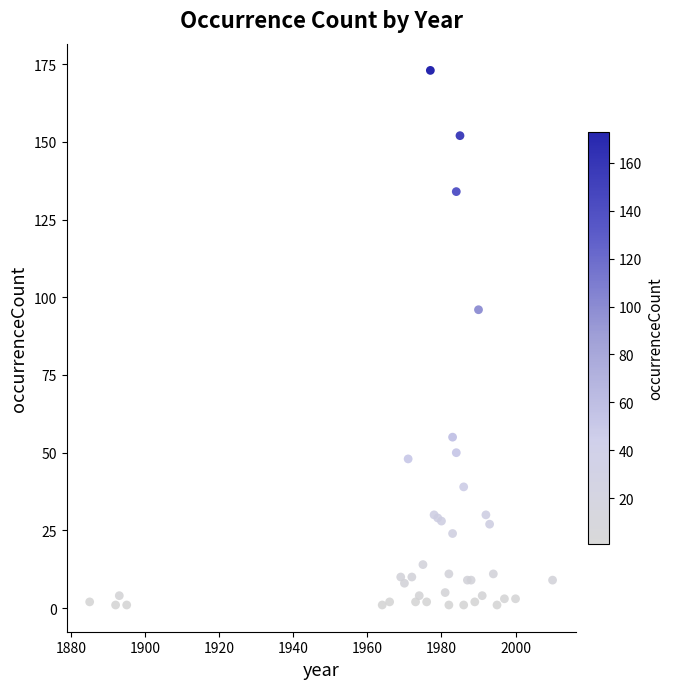

What Y value in the scatter plot is closest to 87?

96